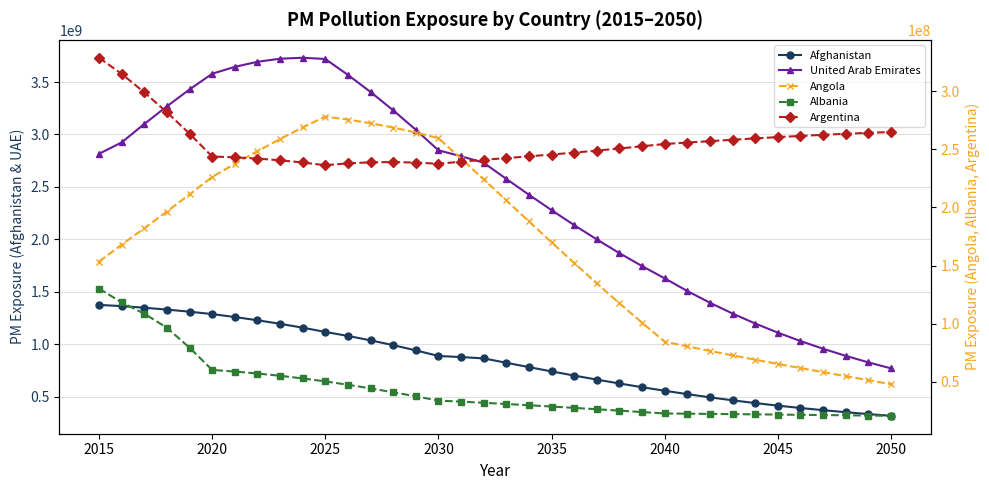

List the series in order of their peak value, lowest first.

Albania, Angola, Argentina, Afghanistan, United Arab Emirates